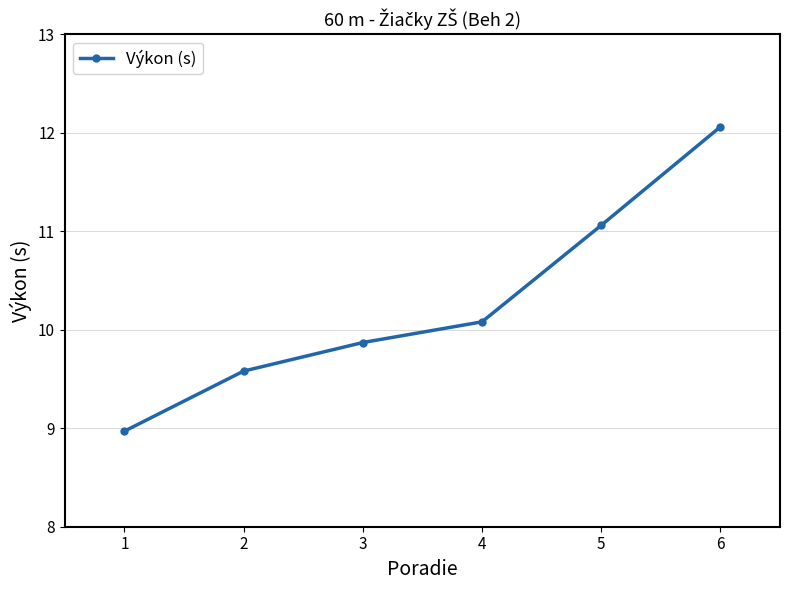

What is the ratio of the value at 4 to the value at 2?

1.1